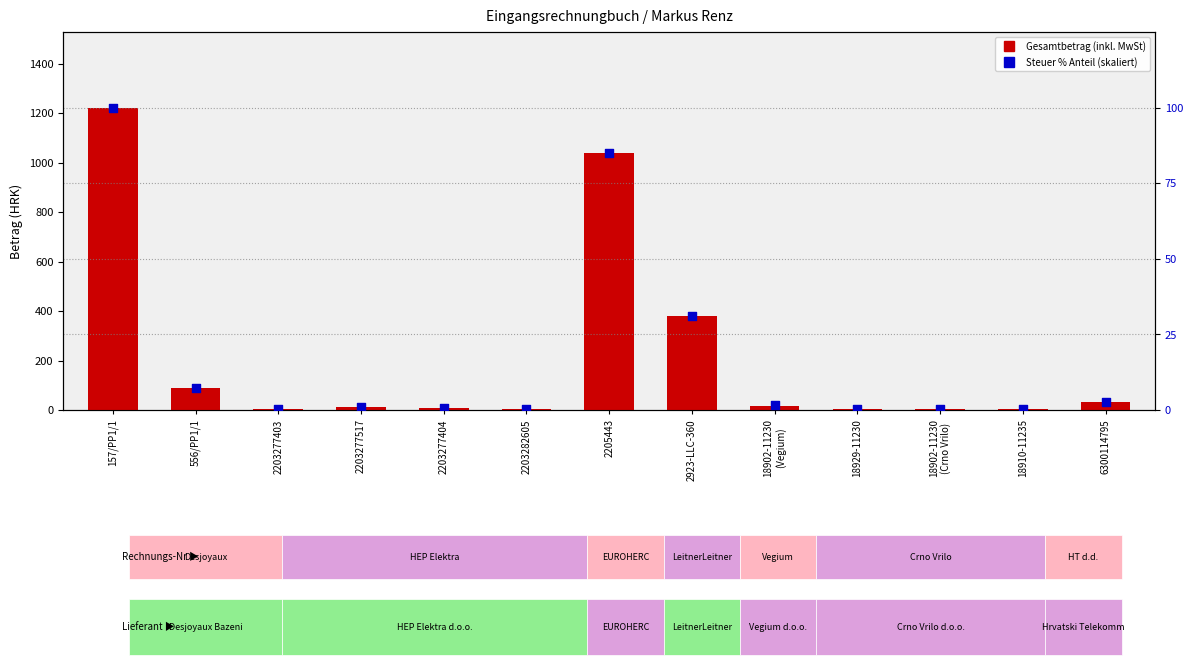

At how many categories does at least one series exceed 1154?

1